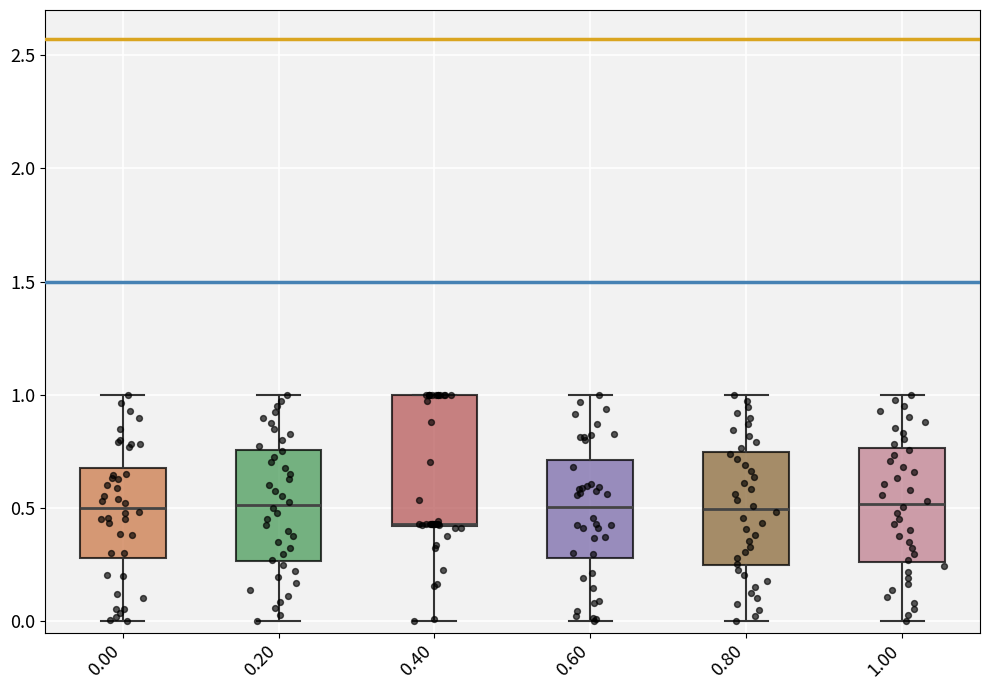

Reading left to right, read every box against the y-axis: the position of its median line, the range the box covers, and the ends of its whiskers. The values are not printed on the chart, so give them approximately, as read against the axis.

0.00: median 0.50, box 0.30 to 0.70, whiskers 0.00 to 1.00
0.20: median 0.50, box 0.25 to 0.75, whiskers 0.00 to 1.00
0.40: median 0.45 (drawn on the box's lower edge), box 0.40 to 1.00, whiskers 0.00 to 1.00
0.60: median 0.50, box 0.30 to 0.70, whiskers 0.00 to 1.00
0.80: median 0.50, box 0.25 to 0.75, whiskers 0.00 to 1.00
1.00: median 0.50, box 0.25 to 0.75, whiskers 0.00 to 1.00